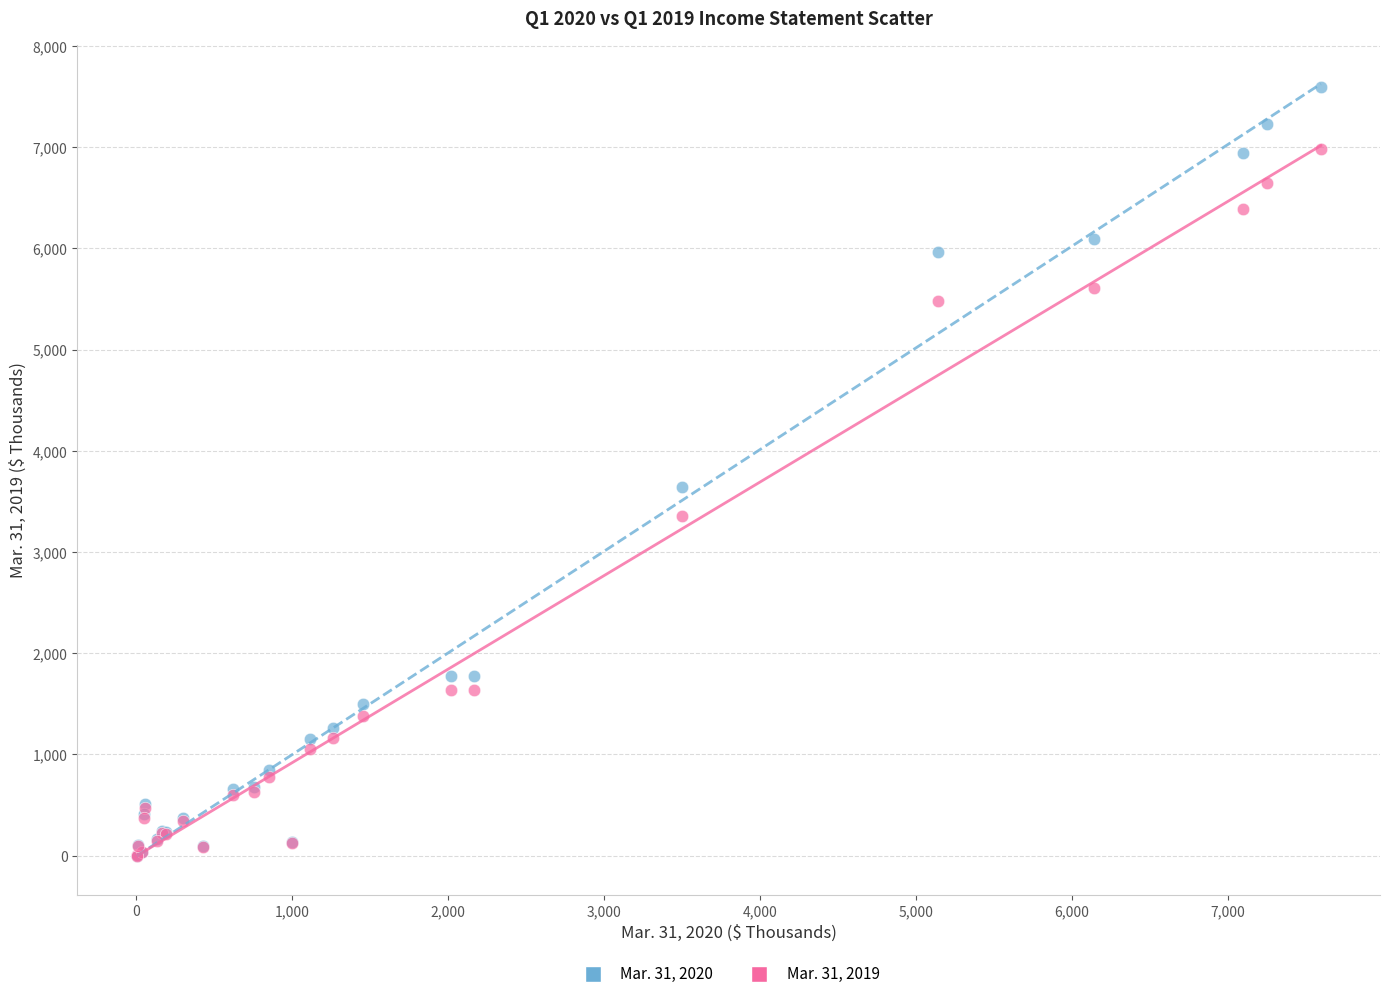

Across all series, what Y value is closest to 3795?

3646.0